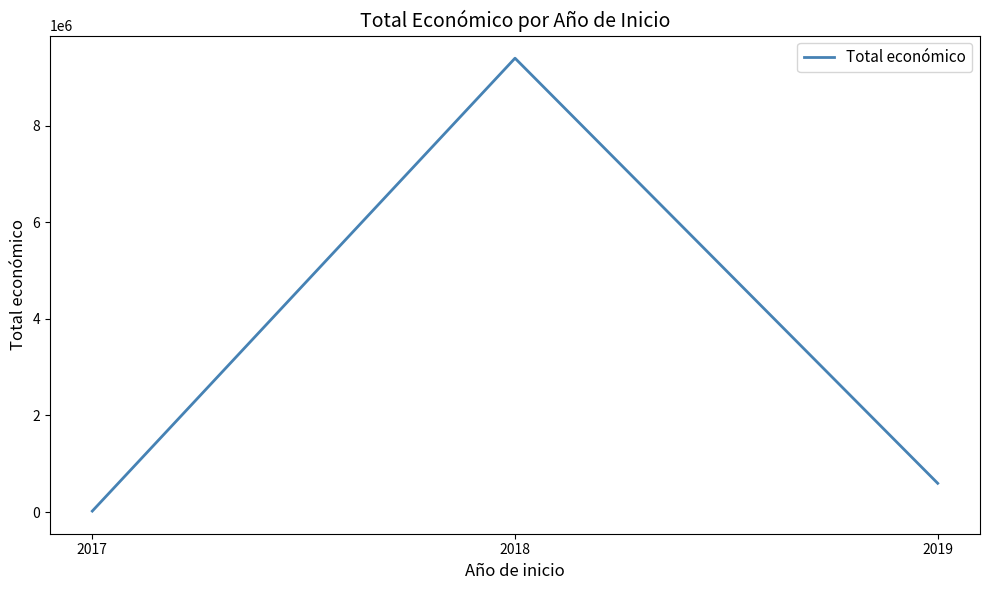

What is the difference between the second highest and minimum values?

575294